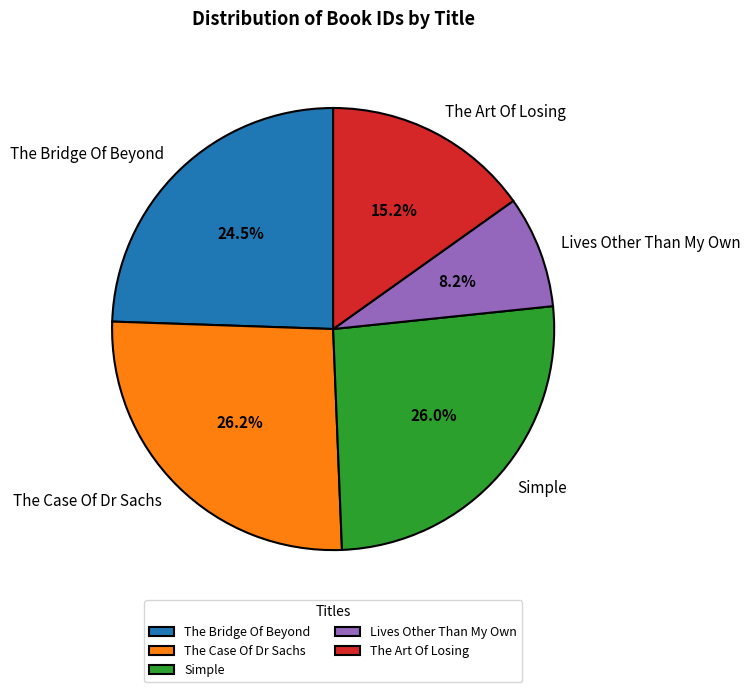

To the nearest percent, what is the average slice percentage?

20%